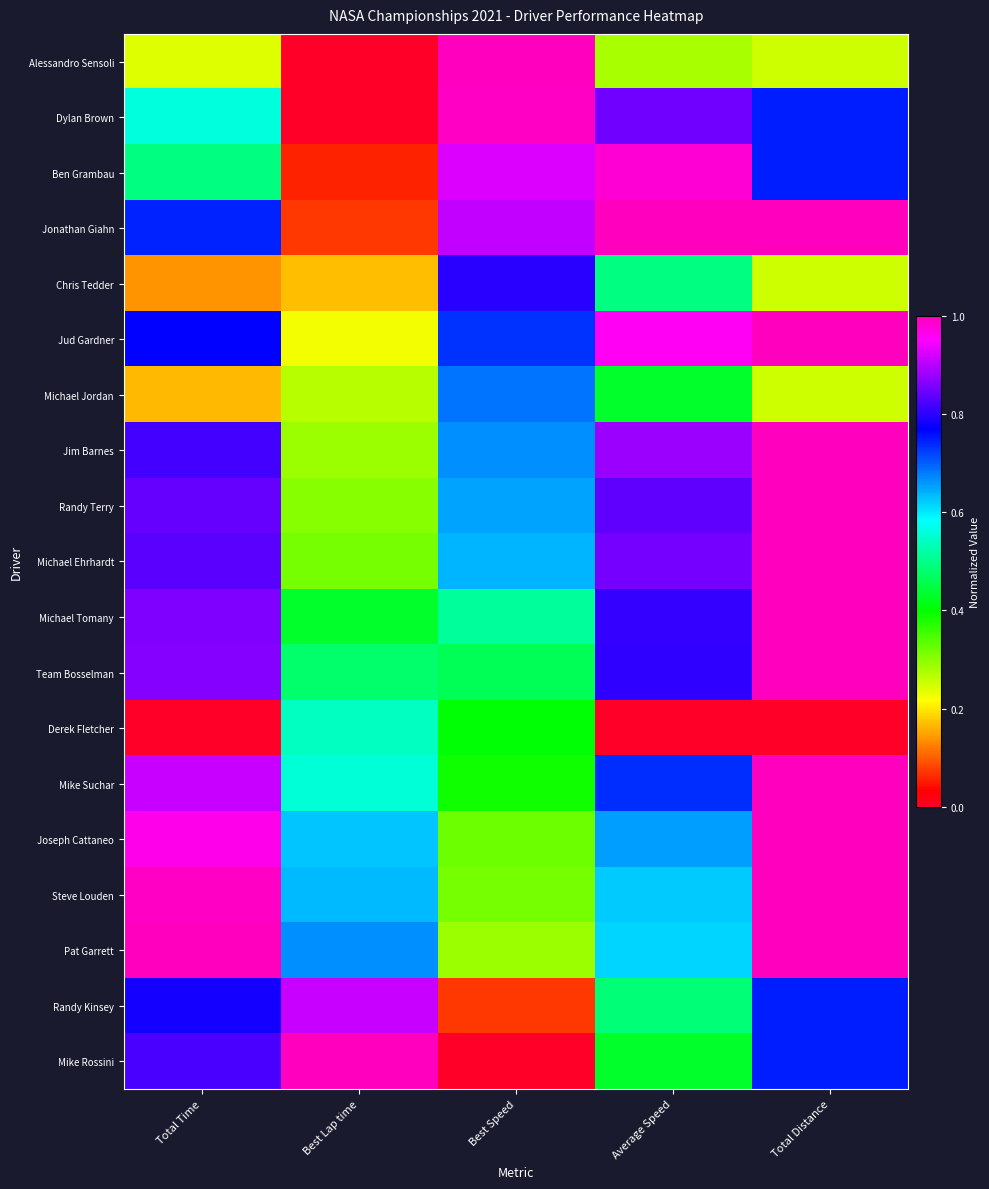

Reading left to right, extract all data points from this chart.

Alessandro Sensoli: Total Time=0.2	Best Lap time=0.0	Best Speed=1.0	Average Speed=0.3	Total Distance=0.2
Dylan Brown: Total Time=0.6	Best Lap time=0.0	Best Speed=1.0	Average Speed=0.8	Total Distance=0.7
Ben Grambau: Total Time=0.5	Best Lap time=0.1	Best Speed=0.9	Average Speed=1.0	Total Distance=0.7
Jonathan Giahn: Total Time=0.7	Best Lap time=0.1	Best Speed=0.9	Average Speed=1.0	Total Distance=1.0
Chris Tedder: Total Time=0.1	Best Lap time=0.2	Best Speed=0.8	Average Speed=0.5	Total Distance=0.2
Jud Gardner: Total Time=0.8	Best Lap time=0.2	Best Speed=0.7	Average Speed=1.0	Total Distance=1.0
Michael Jordan: Total Time=0.2	Best Lap time=0.3	Best Speed=0.7	Average Speed=0.4	Total Distance=0.2
Jim Barnes: Total Time=0.8	Best Lap time=0.3	Best Speed=0.7	Average Speed=0.9	Total Distance=1.0
Randy Terry: Total Time=0.8	Best Lap time=0.3	Best Speed=0.6	Average Speed=0.8	Total Distance=1.0
Michael Ehrhardt: Total Time=0.8	Best Lap time=0.3	Best Speed=0.6	Average Speed=0.9	Total Distance=1.0
Michael Tomany: Total Time=0.9	Best Lap time=0.4	Best Speed=0.5	Average Speed=0.8	Total Distance=1.0
Team Bosselman: Total Time=0.9	Best Lap time=0.5	Best Speed=0.5	Average Speed=0.8	Total Distance=1.0
Derek Fletcher: Total Time=0.0	Best Lap time=0.5	Best Speed=0.4	Average Speed=0.0	Total Distance=0.0
Mike Suchar: Total Time=0.9	Best Lap time=0.6	Best Speed=0.4	Average Speed=0.7	Total Distance=1.0
Joseph Cattaneo: Total Time=1.0	Best Lap time=0.6	Best Speed=0.3	Average Speed=0.7	Total Distance=1.0
Steve Louden: Total Time=1.0	Best Lap time=0.6	Best Speed=0.3	Average Speed=0.6	Total Distance=1.0
Pat Garrett: Total Time=1.0	Best Lap time=0.7	Best Speed=0.3	Average Speed=0.6	Total Distance=1.0
Randy Kinsey: Total Time=0.8	Best Lap time=0.9	Best Speed=0.1	Average Speed=0.5	Total Distance=0.7
Mike Rossini: Total Time=0.8	Best Lap time=1.0	Best Speed=0.0	Average Speed=0.4	Total Distance=0.7